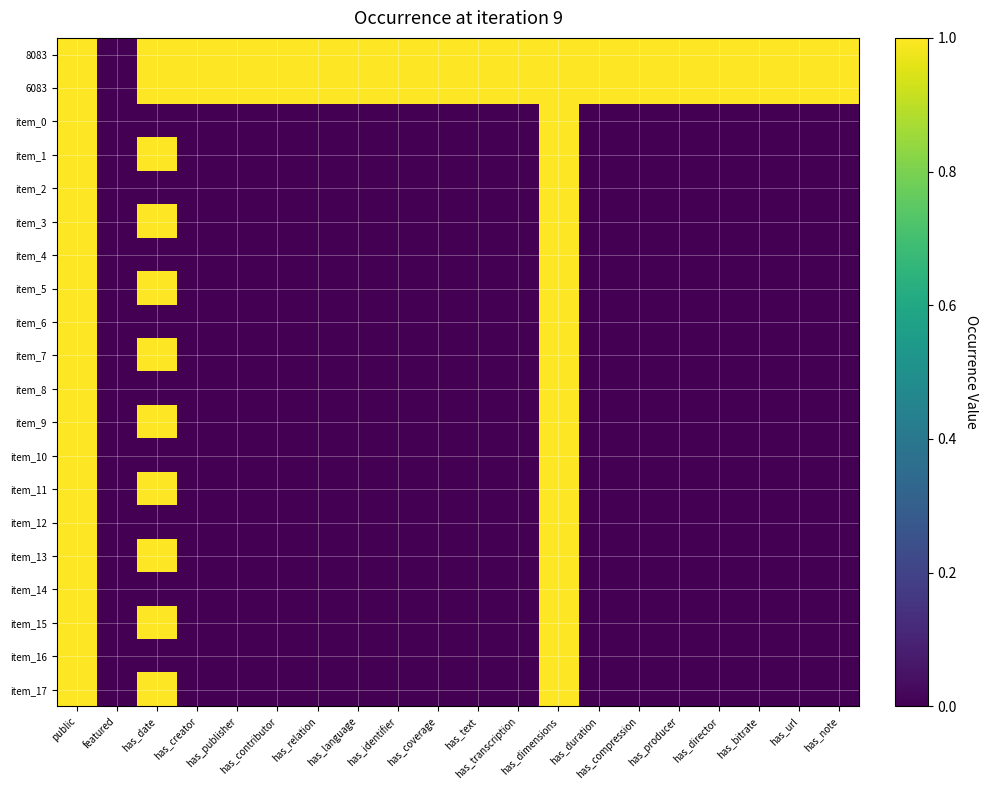

What is the difference between the second highest and minimum values in the item_13 series?

1